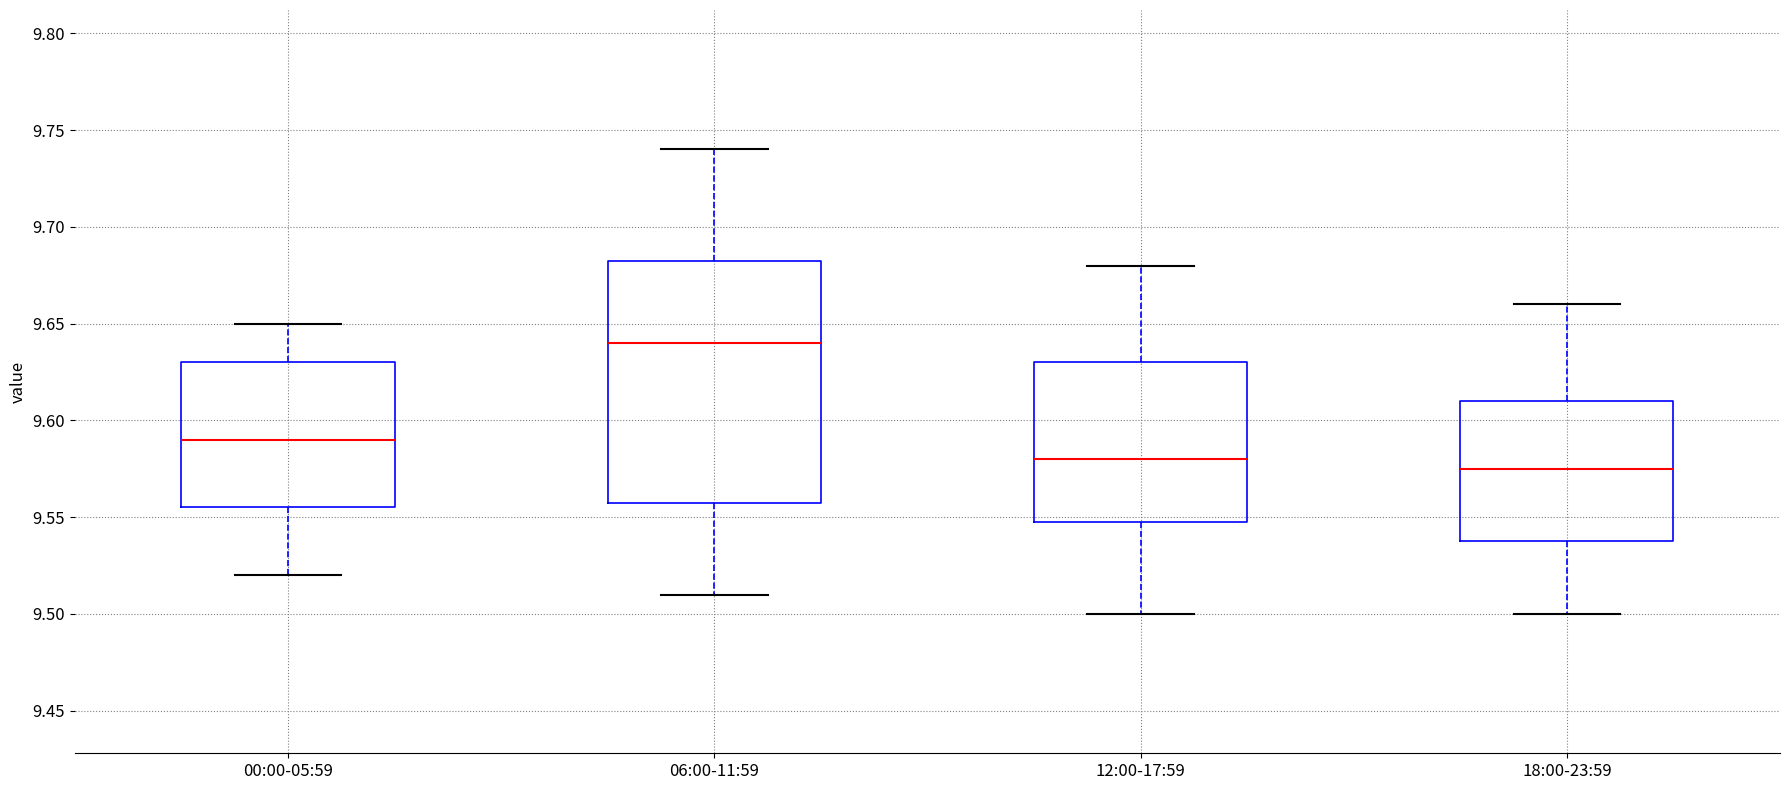

Reading left to right, read every box against the y-axis: the position of its median line, the range the box covers, and the ends of its whiskers. The values are not printed on the chart, so give them approximately, as read against the axis.

00:00-05:59: median 9.590, box 9.555 to 9.630, whiskers 9.520 to 9.650
06:00-11:59: median 9.640, box 9.560 to 9.685, whiskers 9.510 to 9.740
12:00-17:59: median 9.580, box 9.550 to 9.630, whiskers 9.500 to 9.680
18:00-23:59: median 9.575, box 9.540 to 9.610, whiskers 9.500 to 9.660